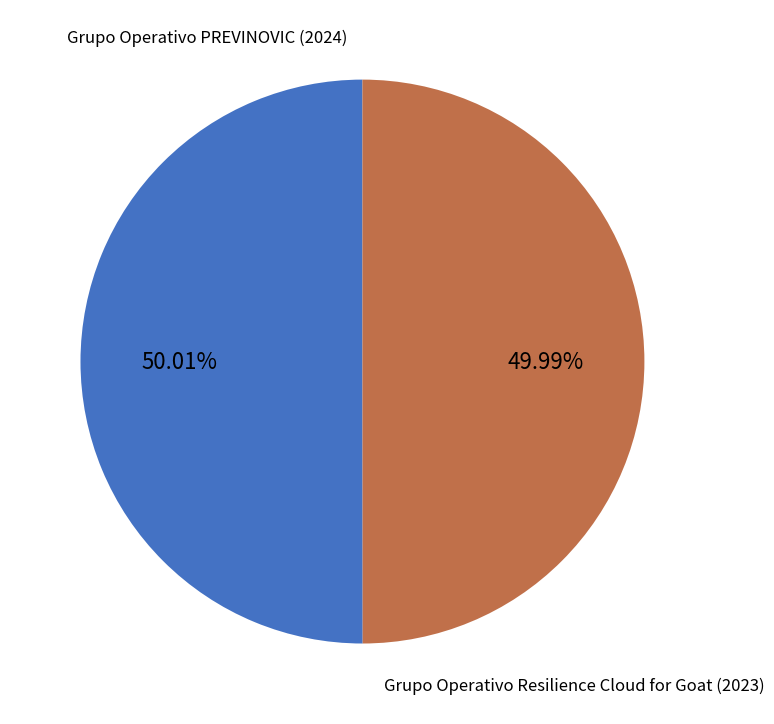

Is there a majority slice in this chart?

Yes